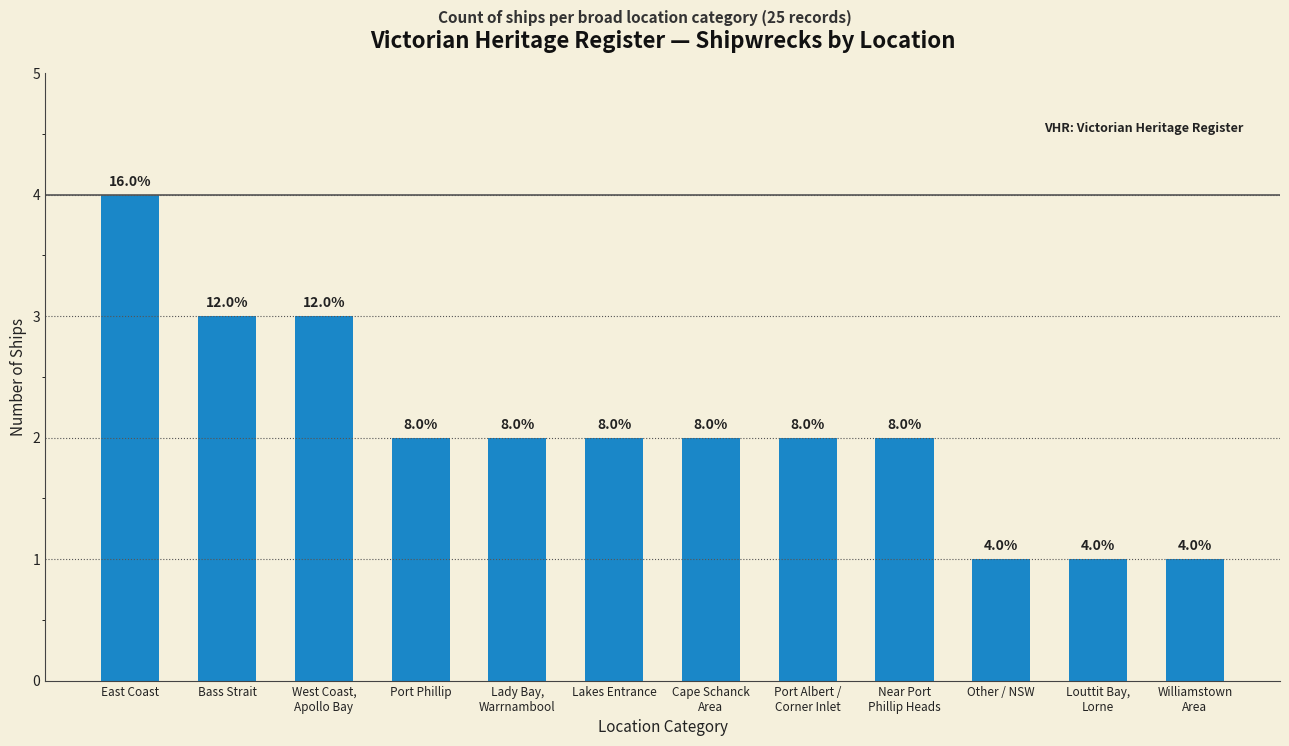

Where is the data nearest to the value 2?

Port Phillip